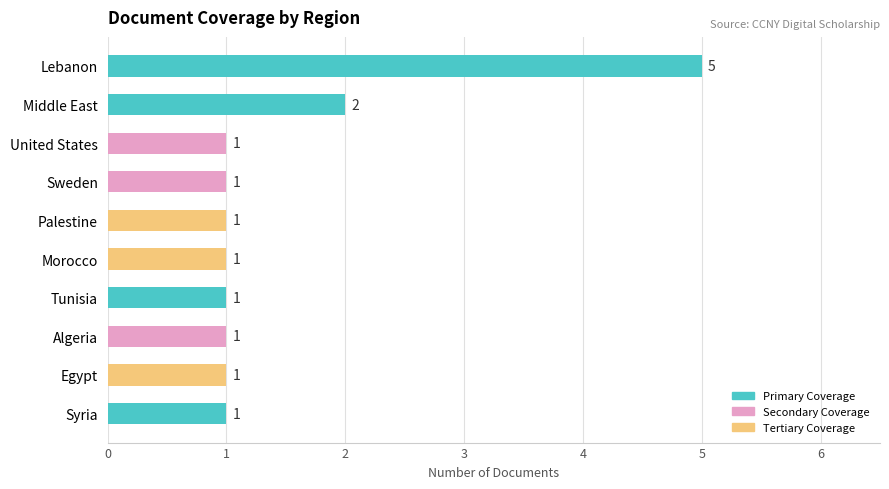

Which category has the highest value across all series?

Lebanon